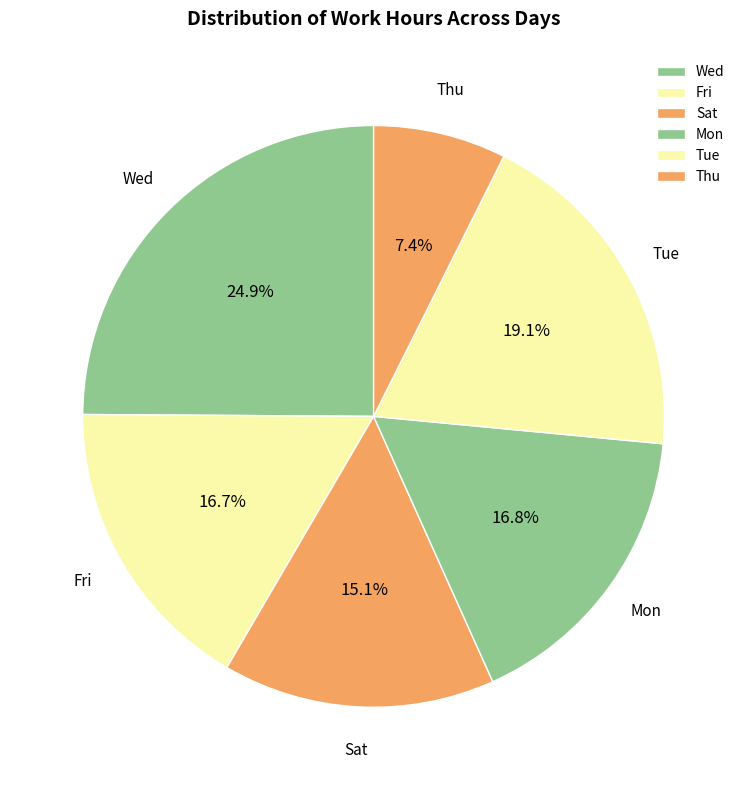

Which has a higher value, Tue or Thu?

Tue